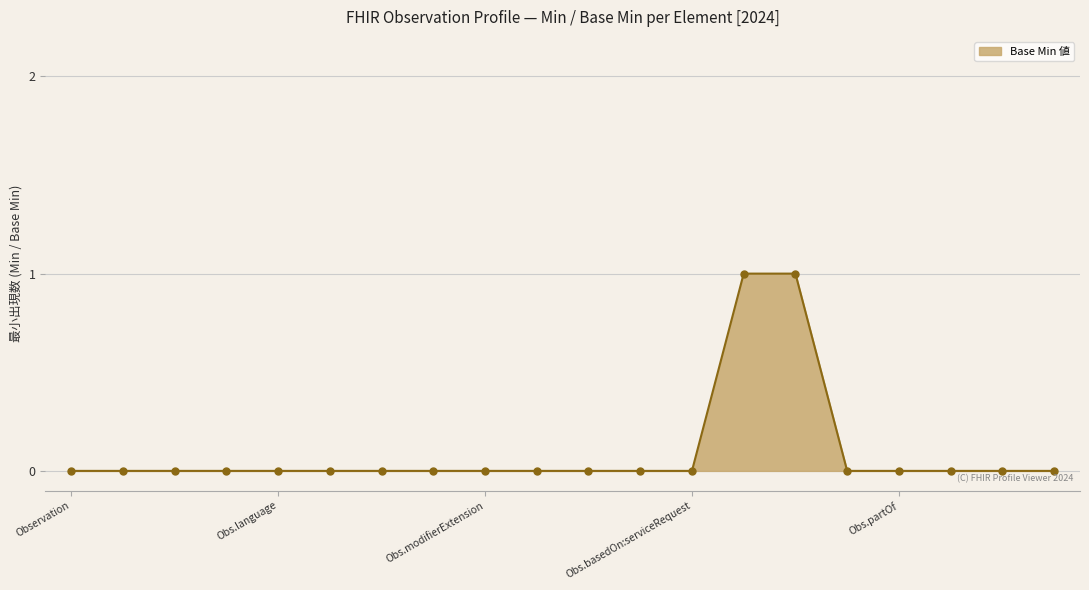

How many series are shown in this chart?

1